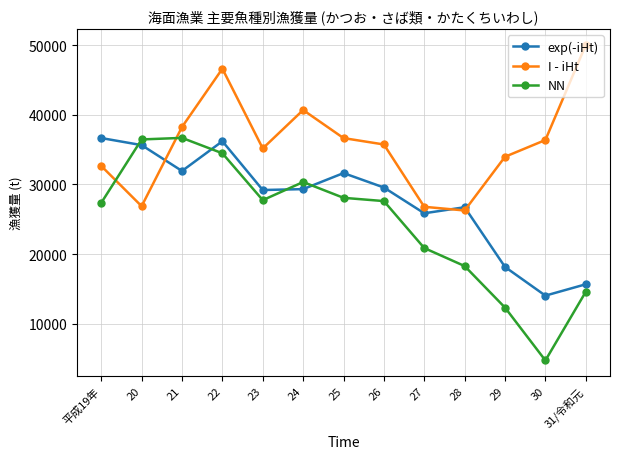

Where does the I - iHt series first go above 35744?

21